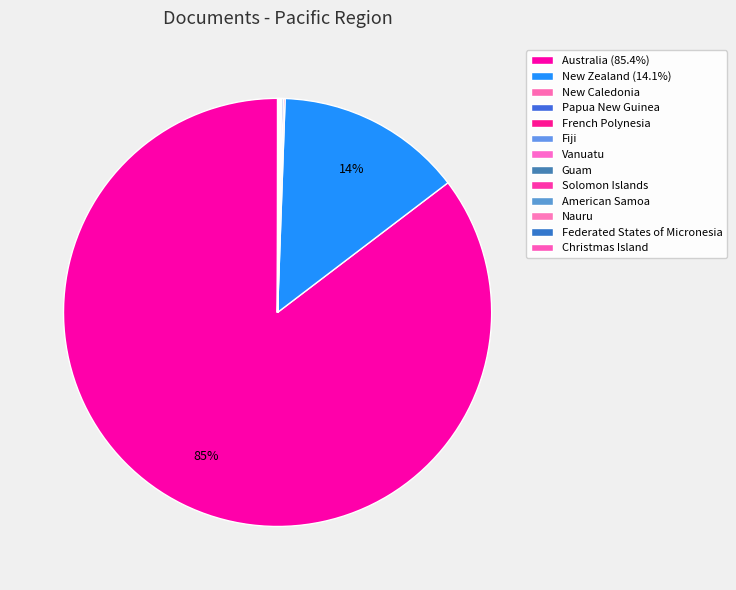

How many slices are in this pie chart?

13